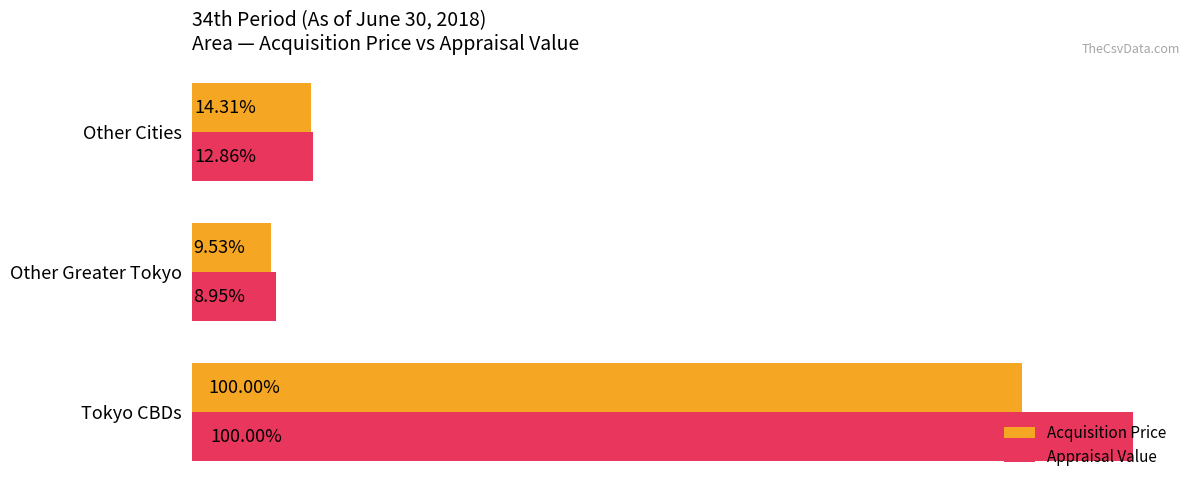

What is the minimum value for Acquisition Price?

85051145000